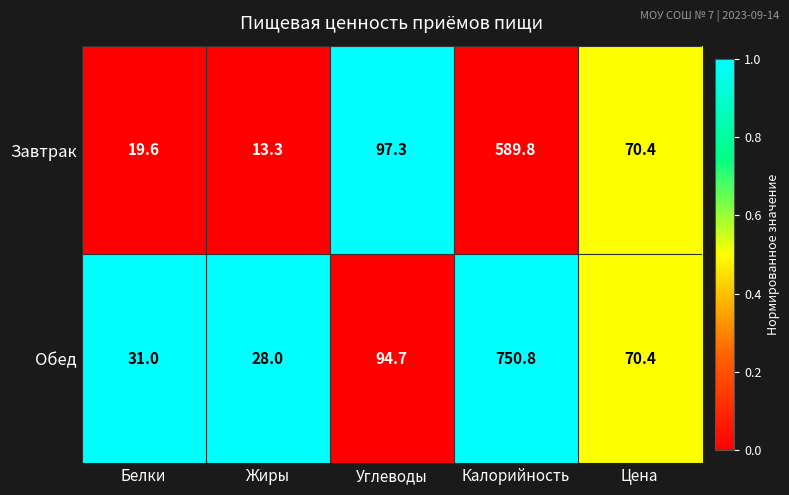

How many distinct data groups are displayed?

2